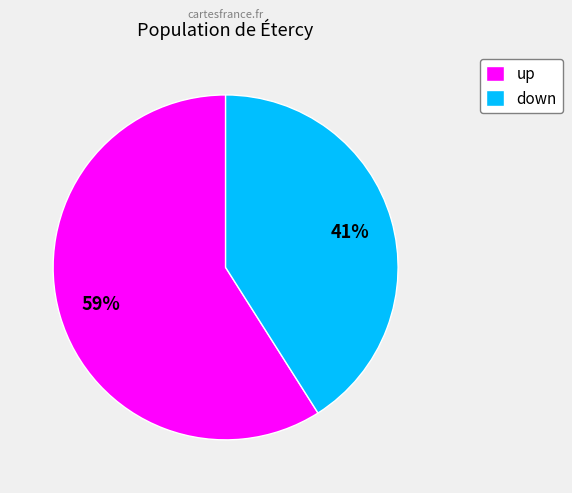

Is it true that down is 41% of the pie?

True